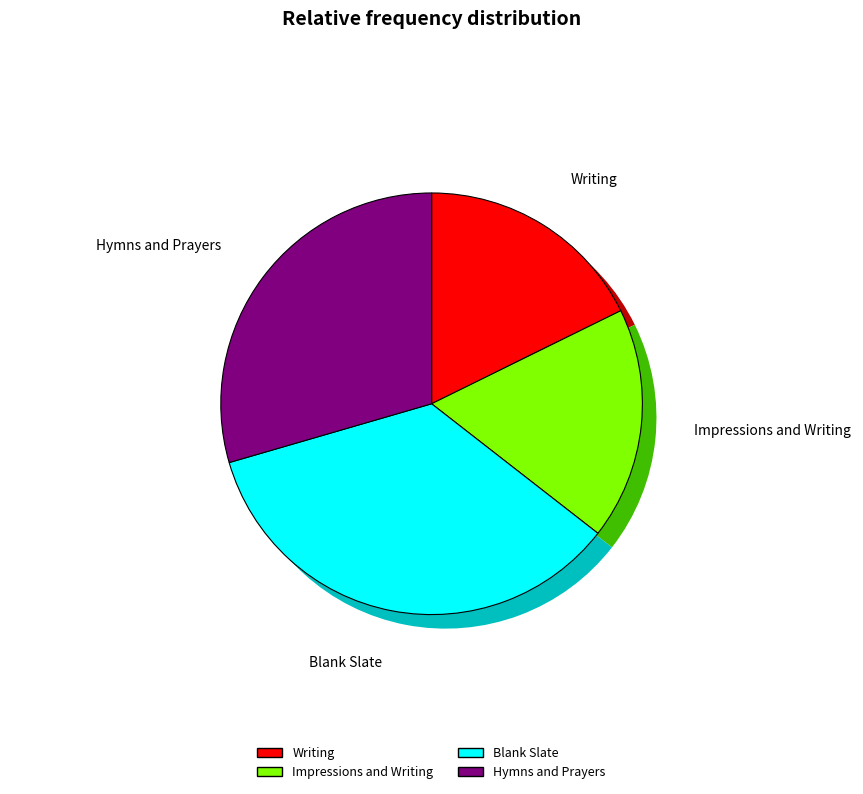

Between Writing and Hymns and Prayers, which is larger?

Hymns and Prayers